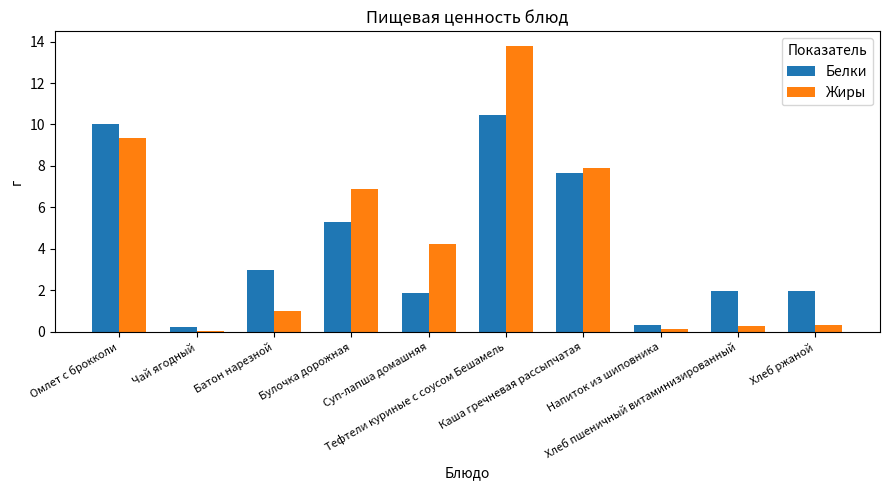

Which series has the widest spread of values?

Жиры